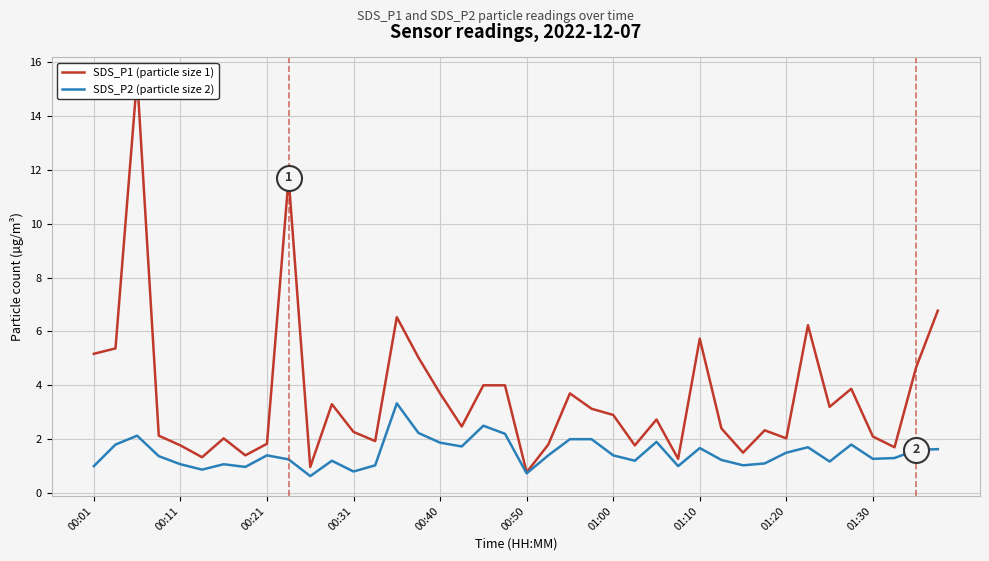

What is the value of the SDS_P2 (particle size 2) point at the 9th from the left?

1.4